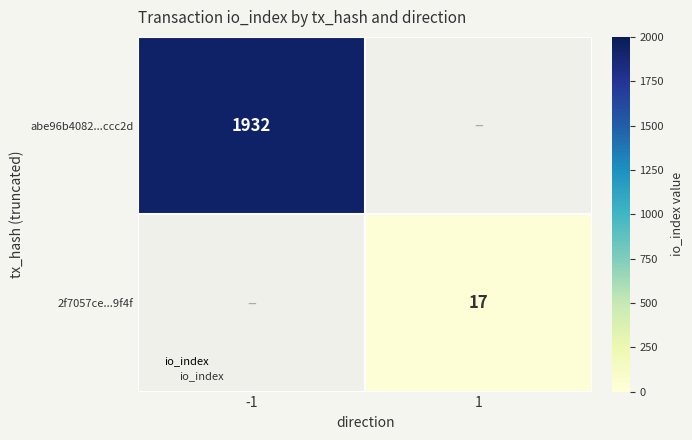

True or false: 2f7057ce...9f4f has a value of 17.0 at 1.

True